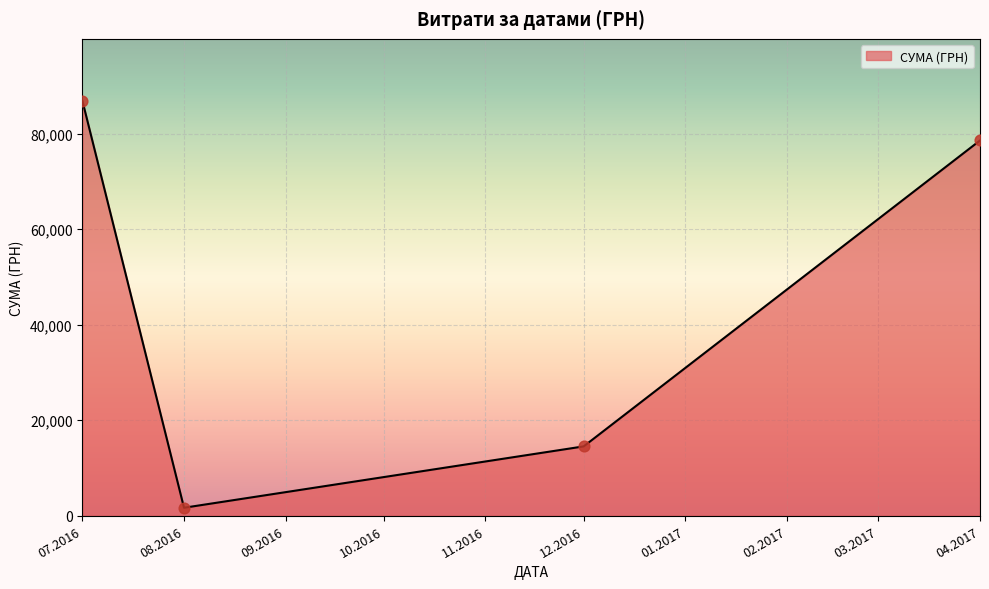

What is the change in value from 12.2016 to 04.2017?

+64070.0